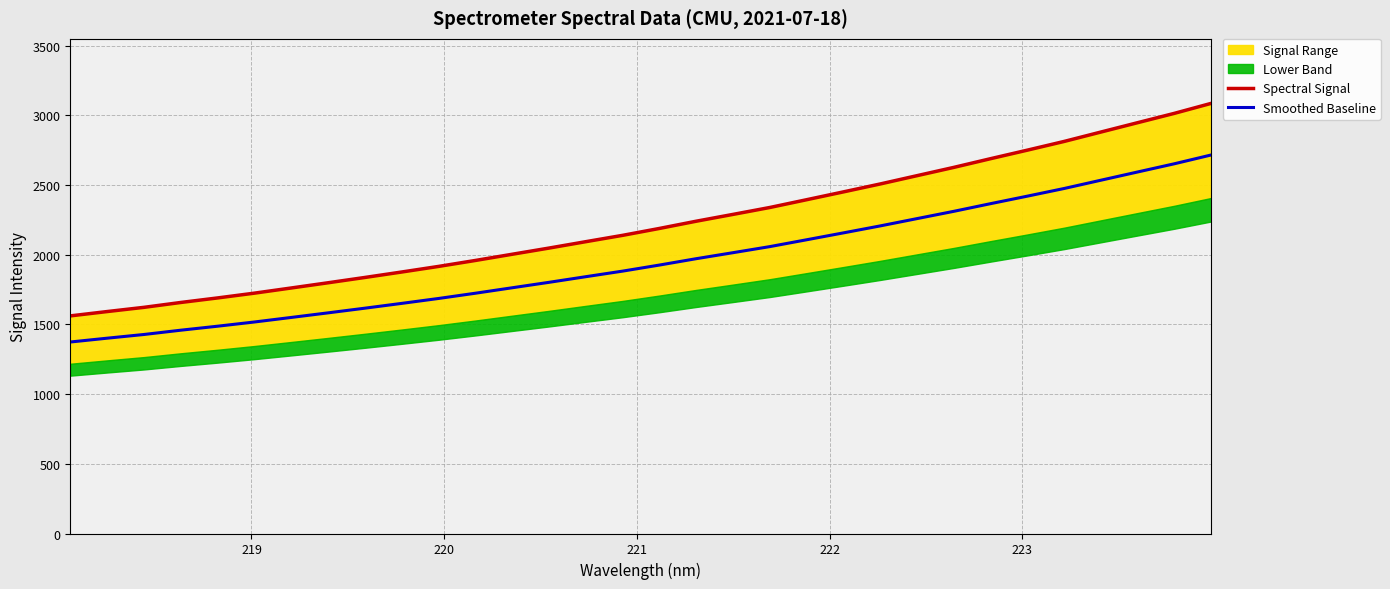

At how many categories does at least one series exceed 2275?

14